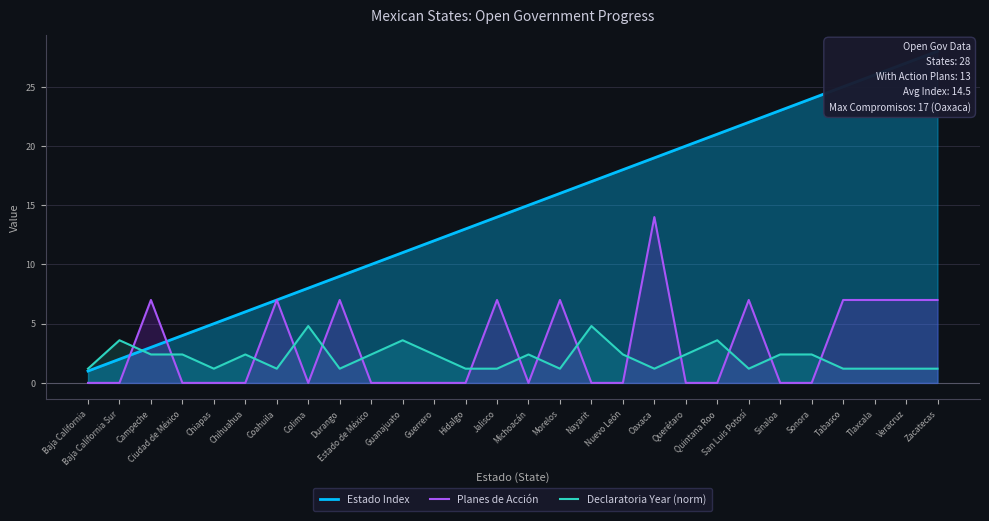

At which category does Declaratoria Year (norm) reach its first local valley?

Chiapas